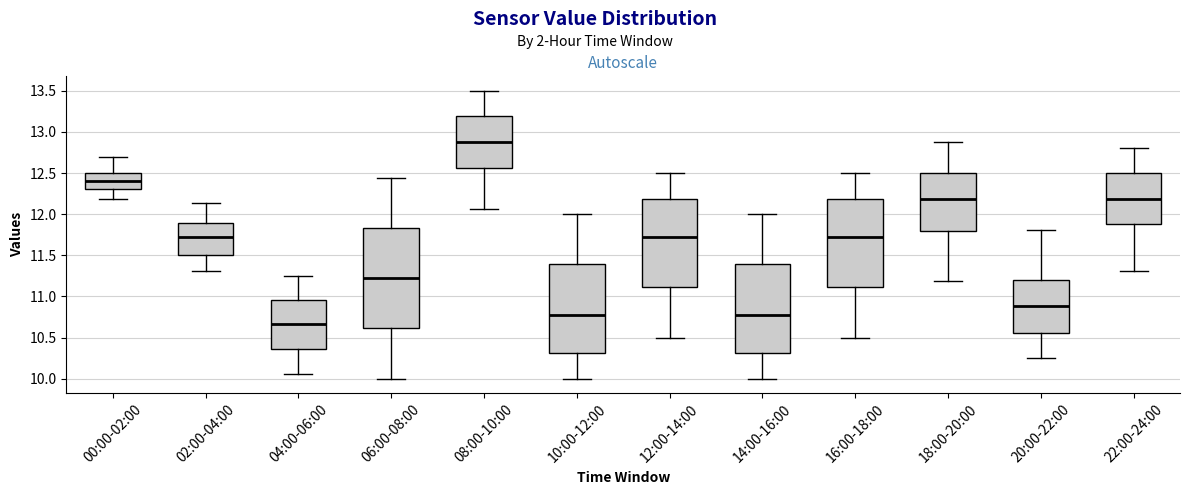

Which box has the highest median line?

08:00-10:00